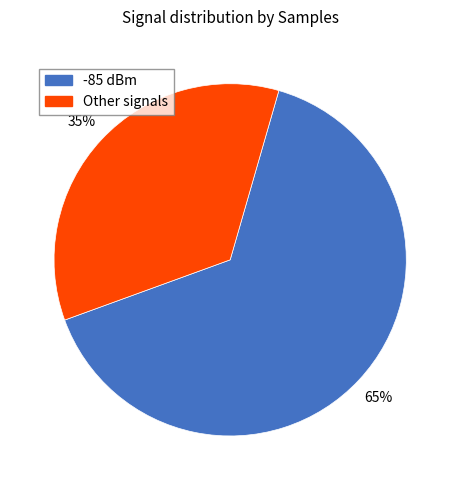

How many slices are in this pie chart?

2